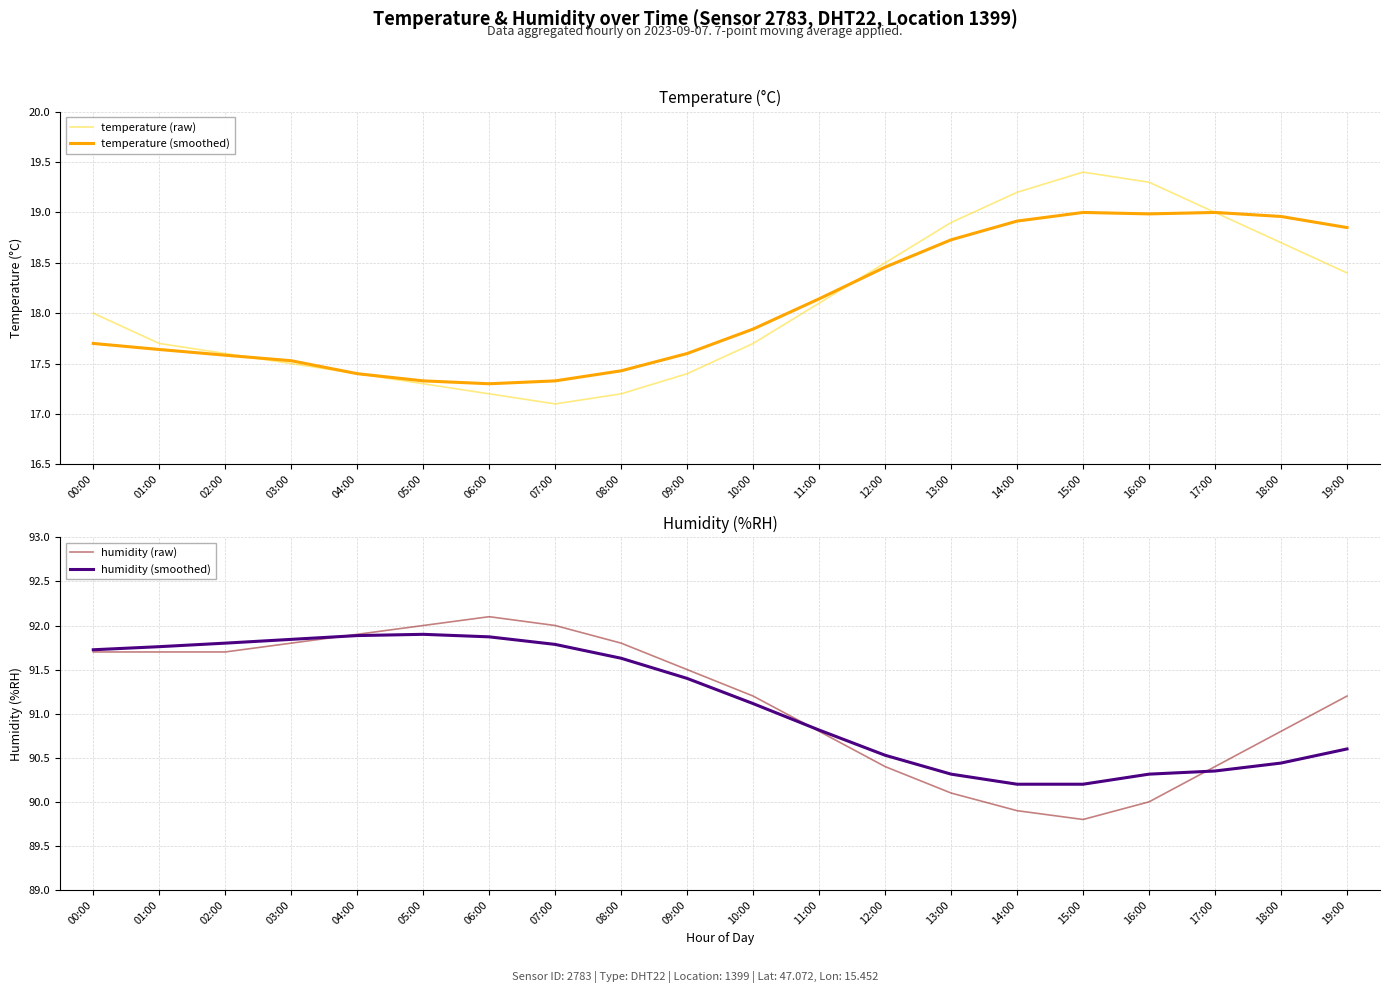

Which has a higher value, 14:00 or 15:00?

15:00